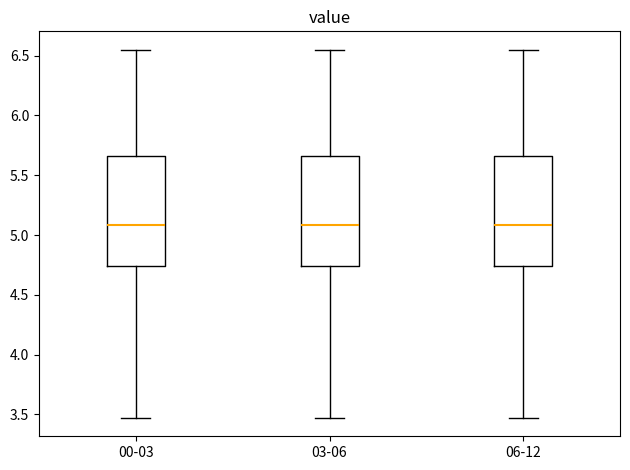

Where does the median line of the box for 06-12 sit on the y-axis? The values are not printed on the chart, so give them approximately, as read against the axis.

5.10